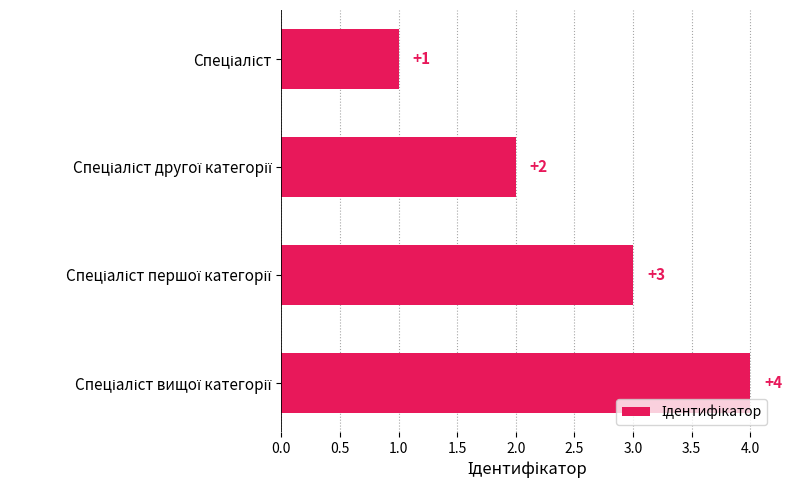

What is the sum of all values?

10